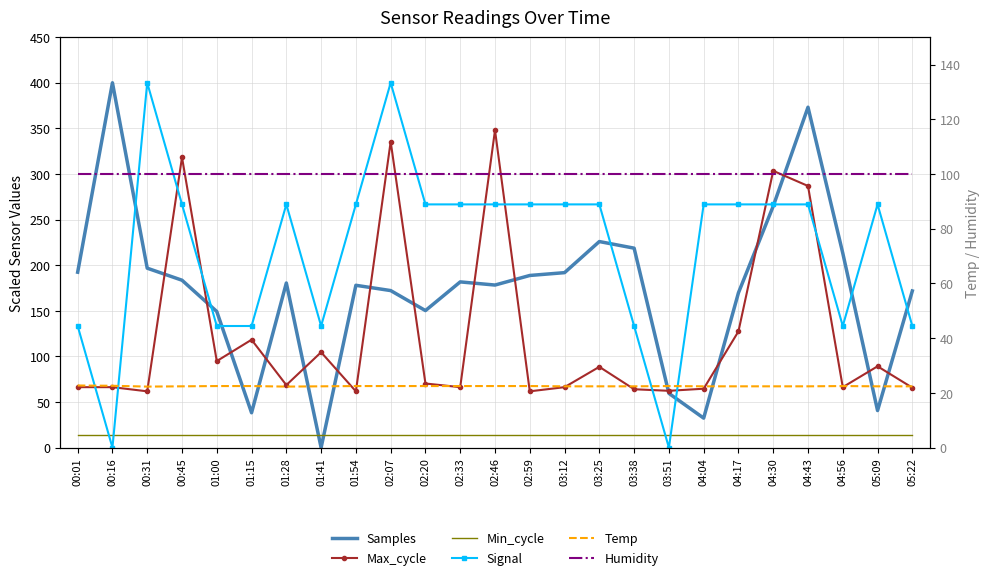

What is the greatest value displayed?

400.0